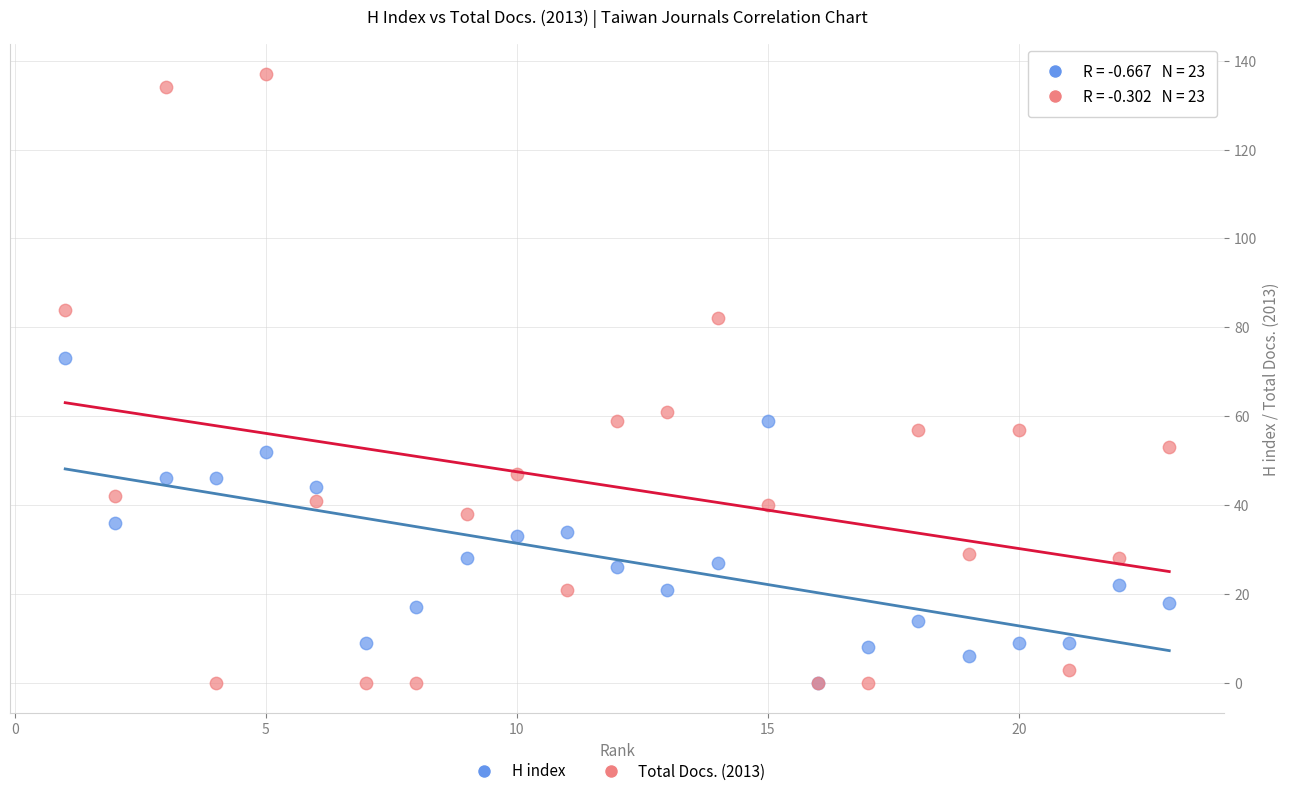

Across all series, what Y value is closest to 68?

73